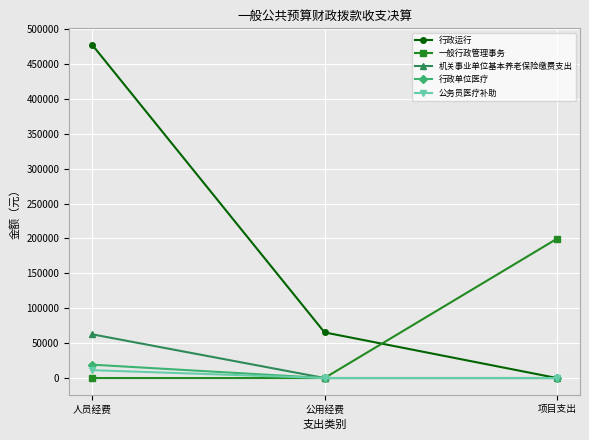

Is this an area chart (filled region under the line)?

No